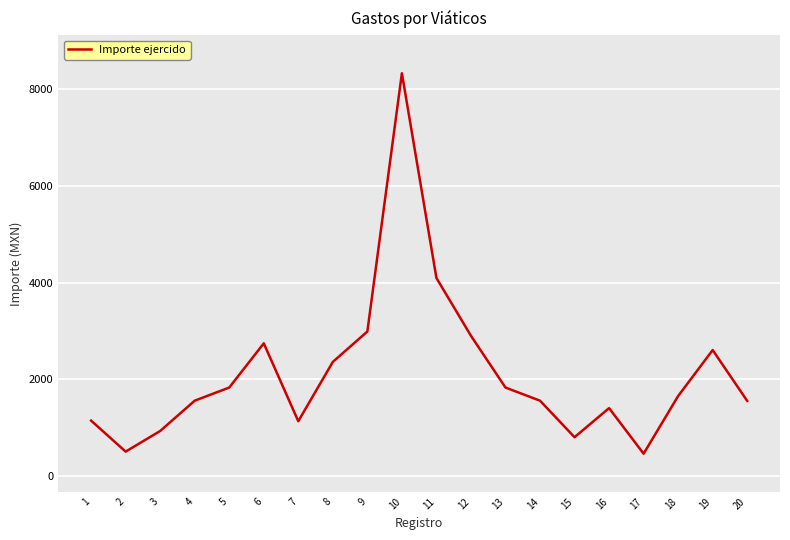

What is the minimum value shown in the chart?

457.0